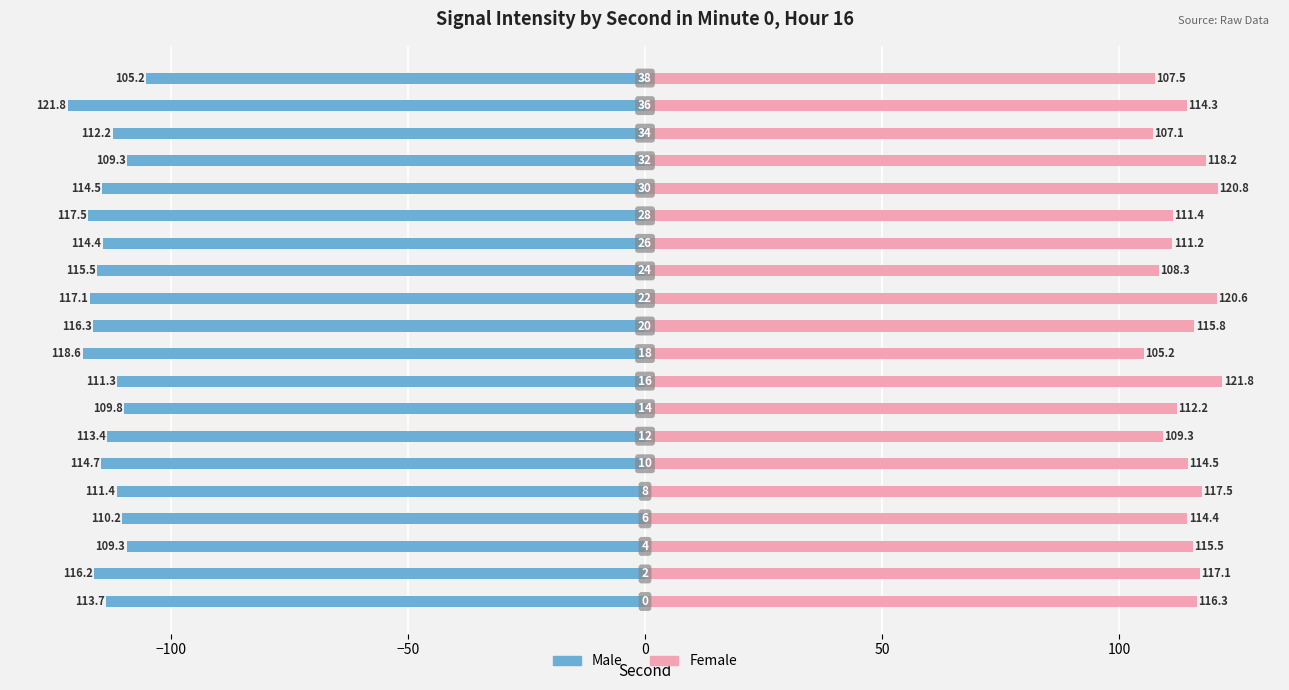

Which series has the largest total across all categories?

Female